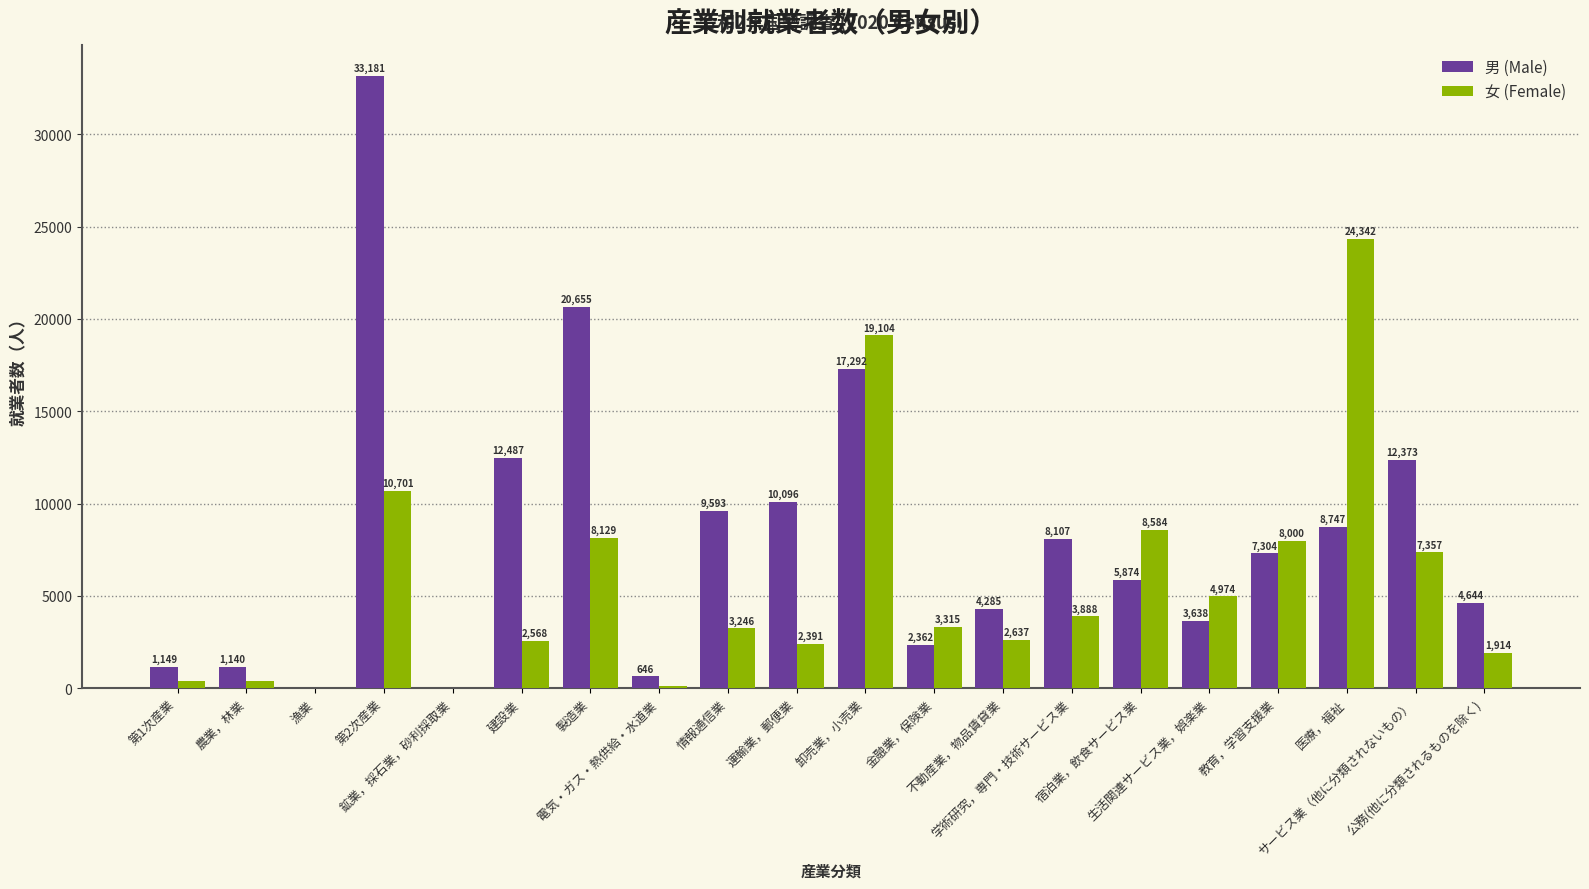

What is the highest value of the 男 (Male) series?

33181